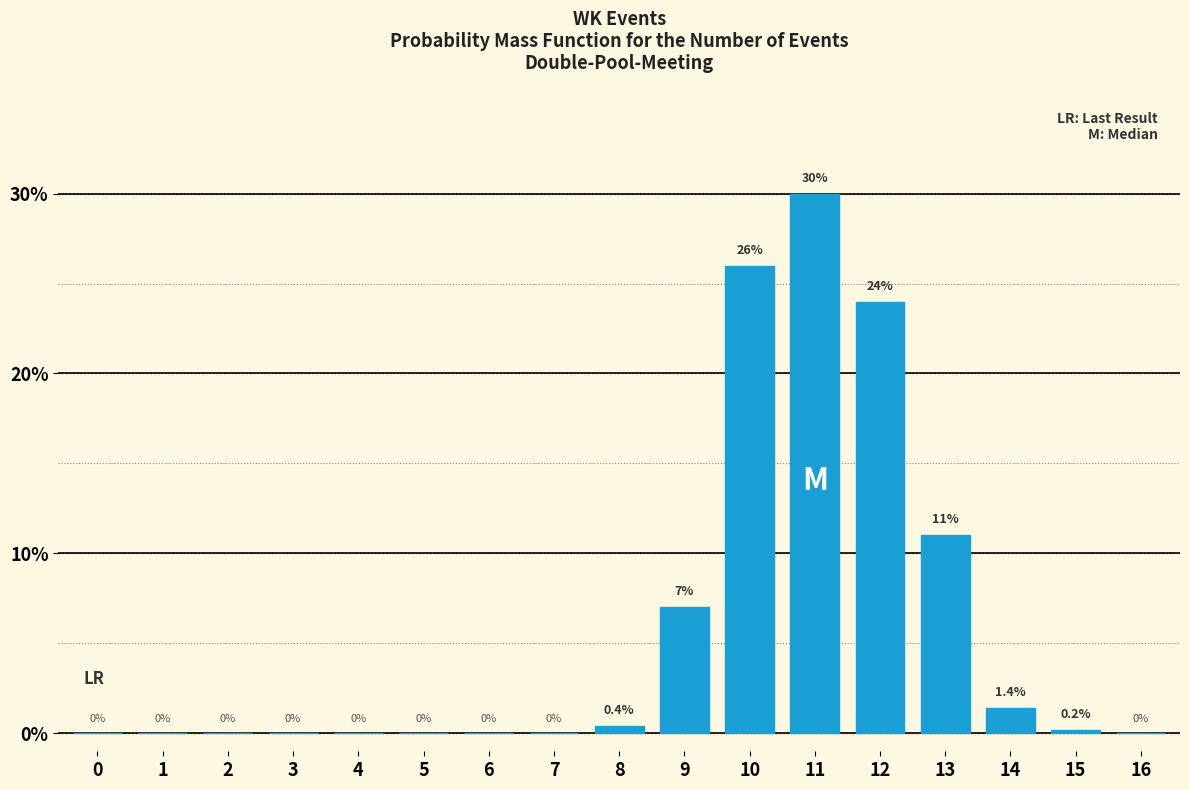

Reading left to right, transcribe all the data shown in this chart.

0=0.0	1=0.0	2=0.0	3=0.0	4=0.0	5=0.0	6=0.0	7=0.0	8=0.4	9=7.0	10=26.0	11=30.0	12=24.0	13=11.0	14=1.4	15=0.2	16=0.0